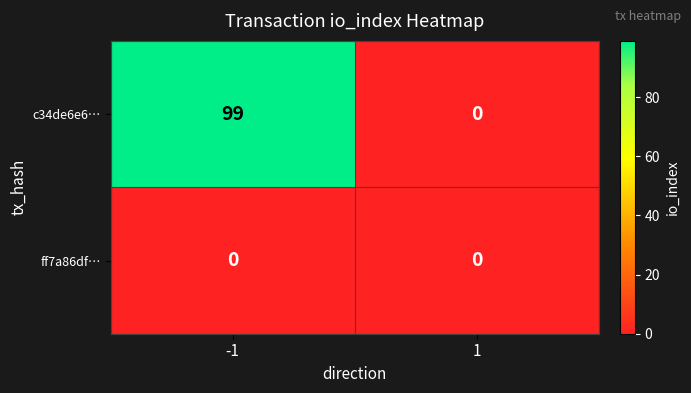

List the series in order of their peak value, lowest first.

ff7a86df…, c34de6e6…